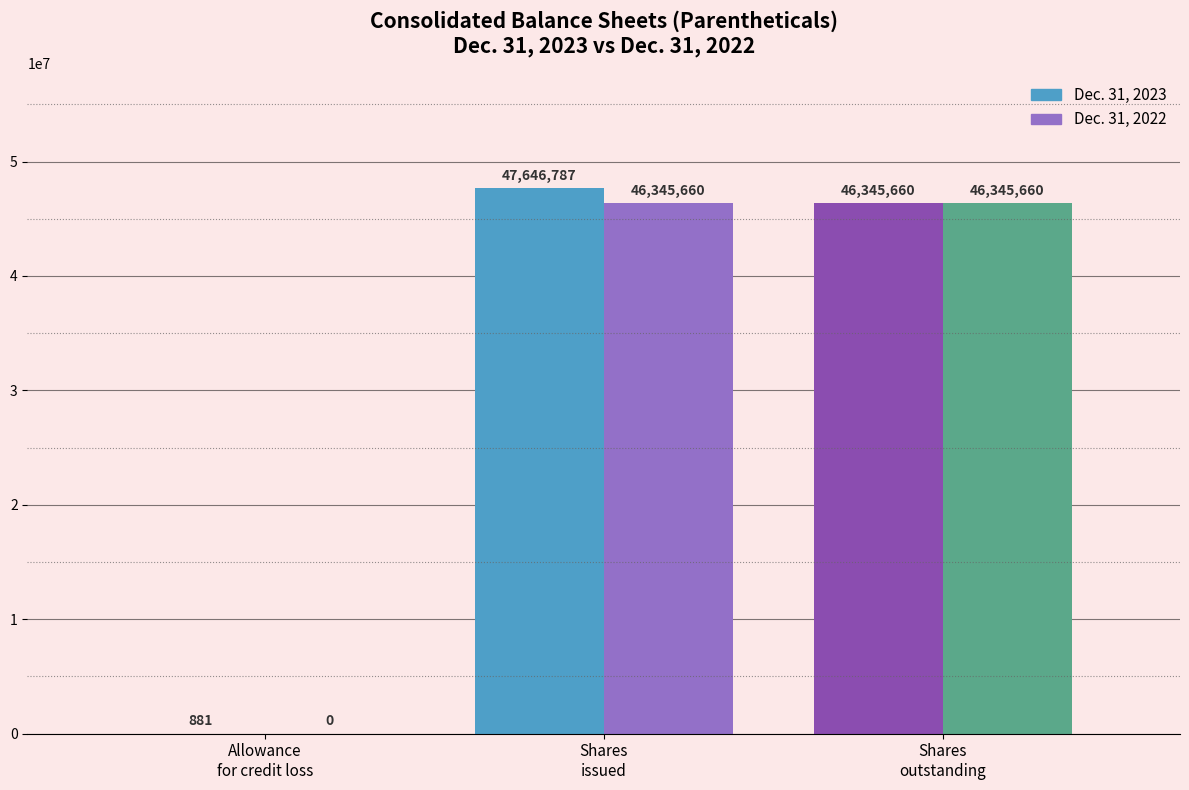

Is the value of Dec. 31, 2023 at Common stock, shares issued greater than the value of Dec. 31, 2022 at Common stock, shares issued?

Yes